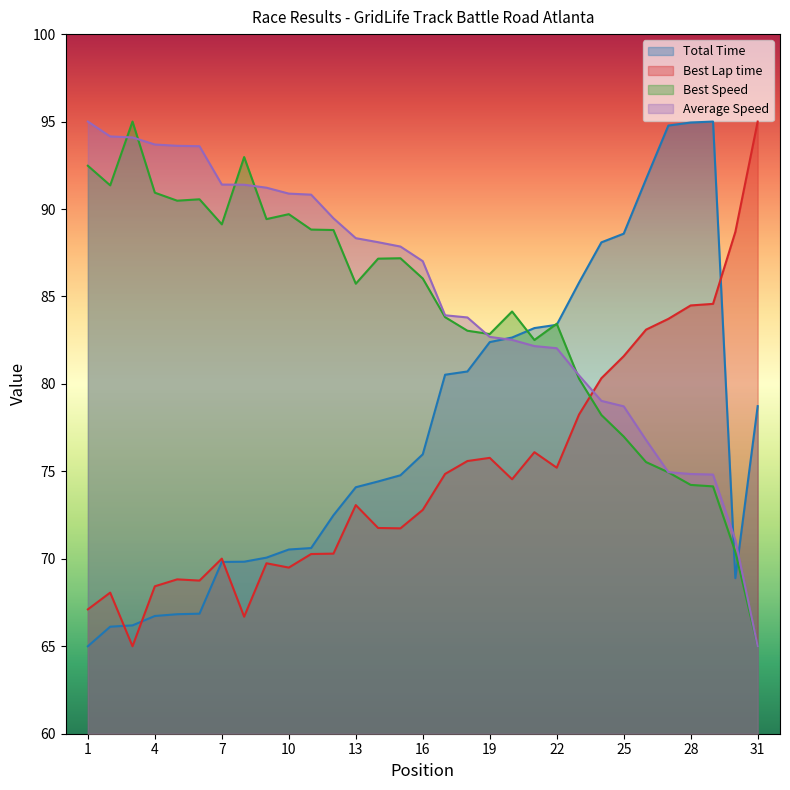

At which category is the sum across all series the highest?

29